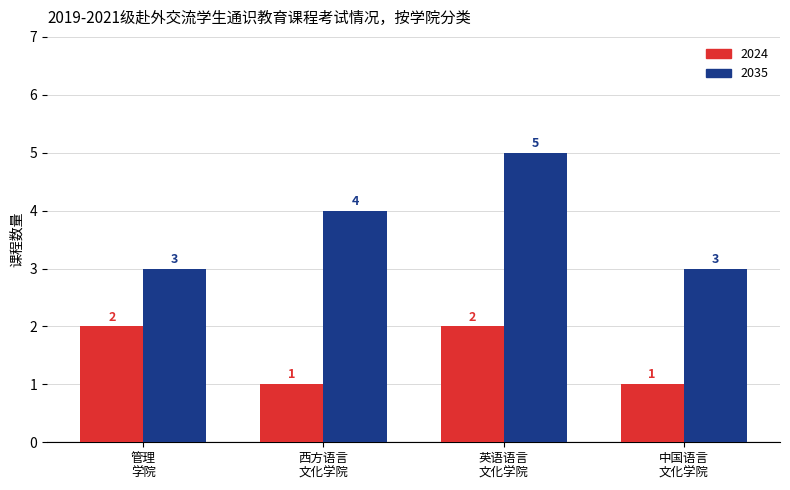

How many bars are there in total?

8